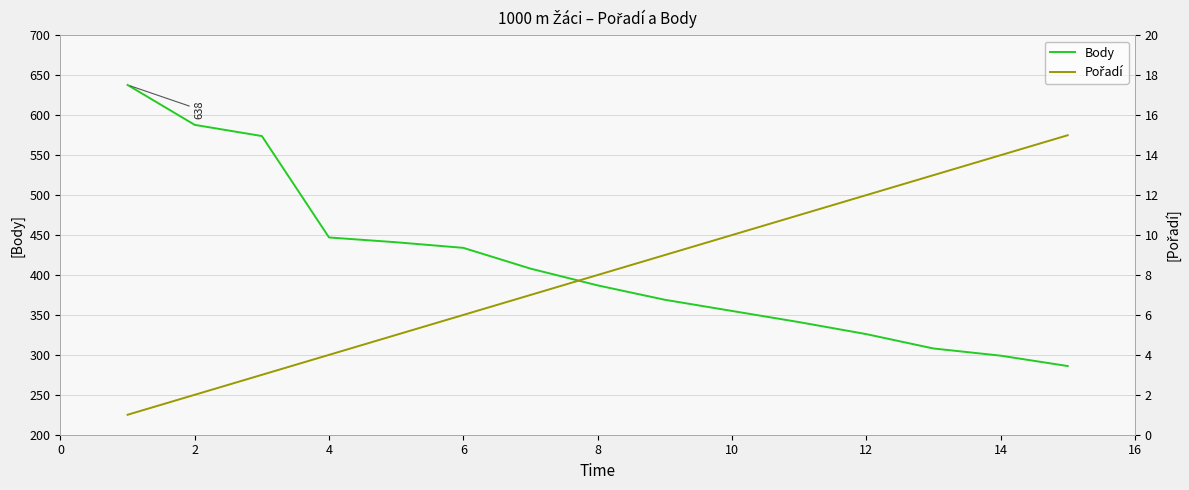

How many data points does each series have?

15